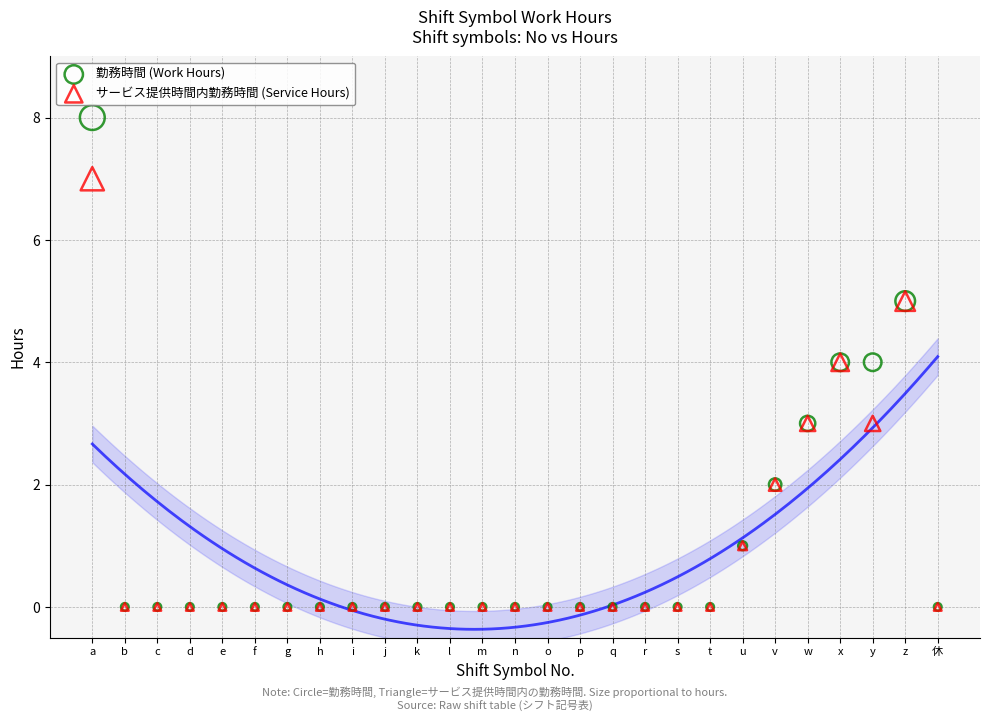

Which series contains the highest Y value?

勤務時間 (Work Hours)